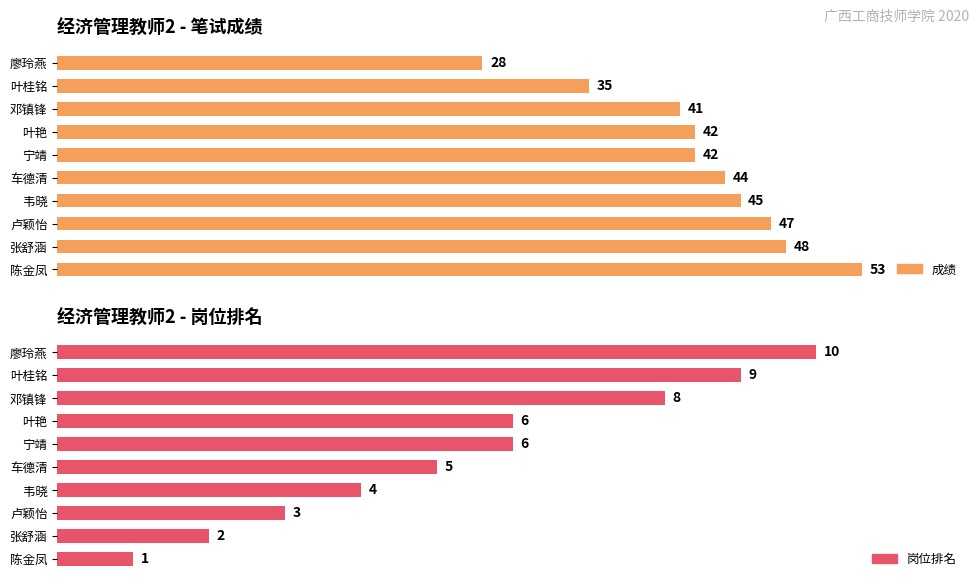

At 张舒涵, list the series in order from largest to smallest.

成绩, 岗位排名